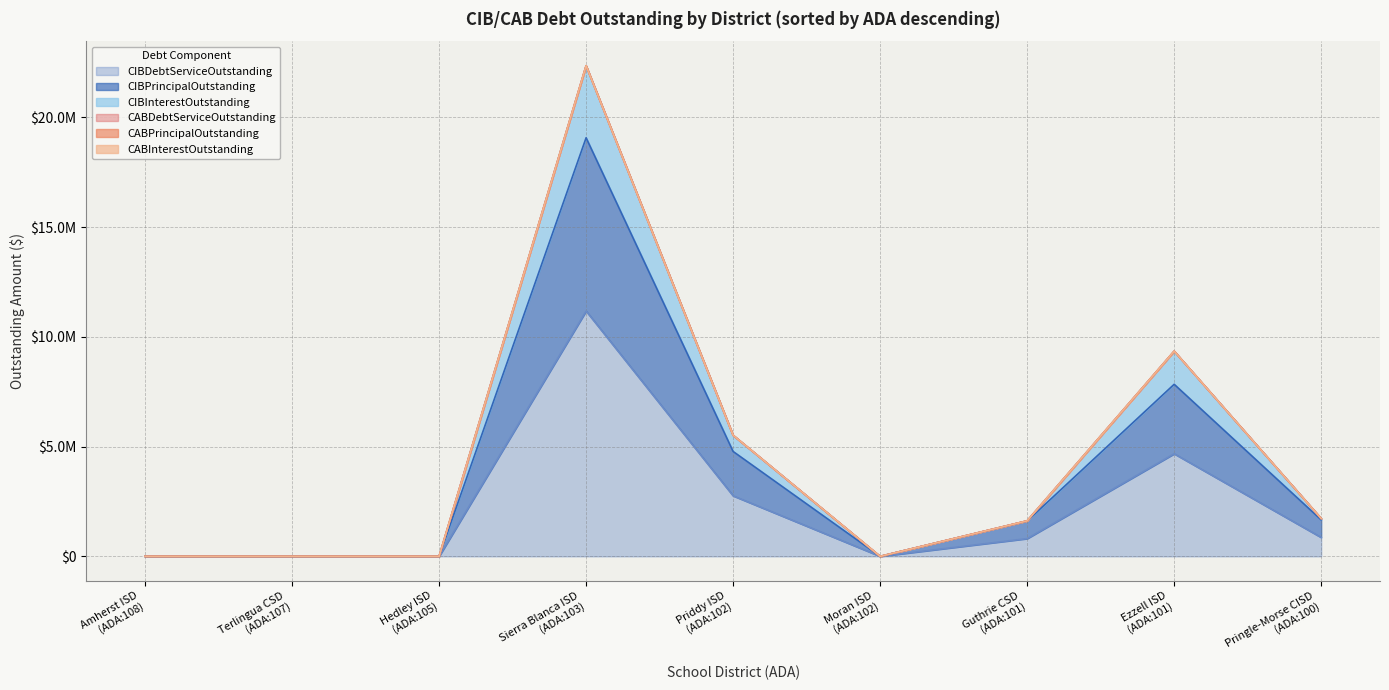

True or false: CIBPrincipalOutstanding and CIBDebtServiceOutstanding intersect in this chart.

False